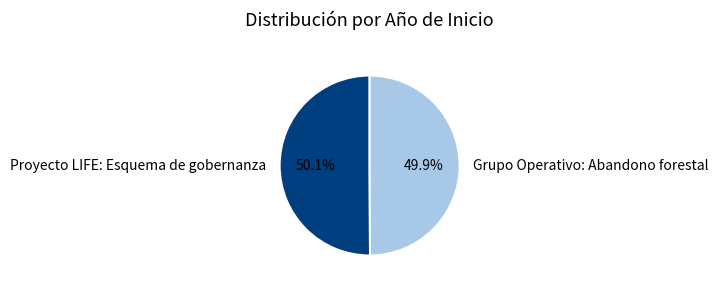

Is it true that Grupo Operativo: Abandono forestal is 43% of the pie?

False